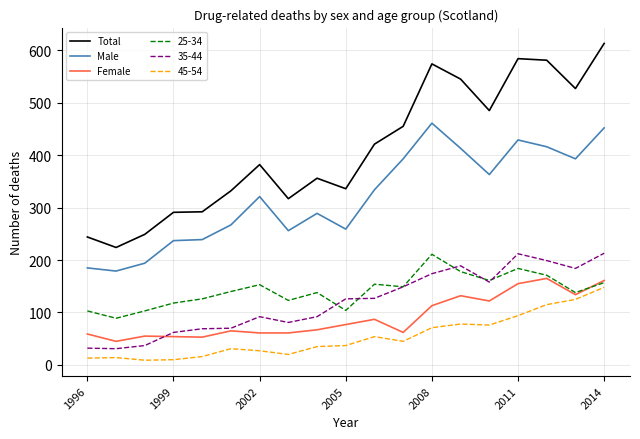

What is the maximum value for Male?

461